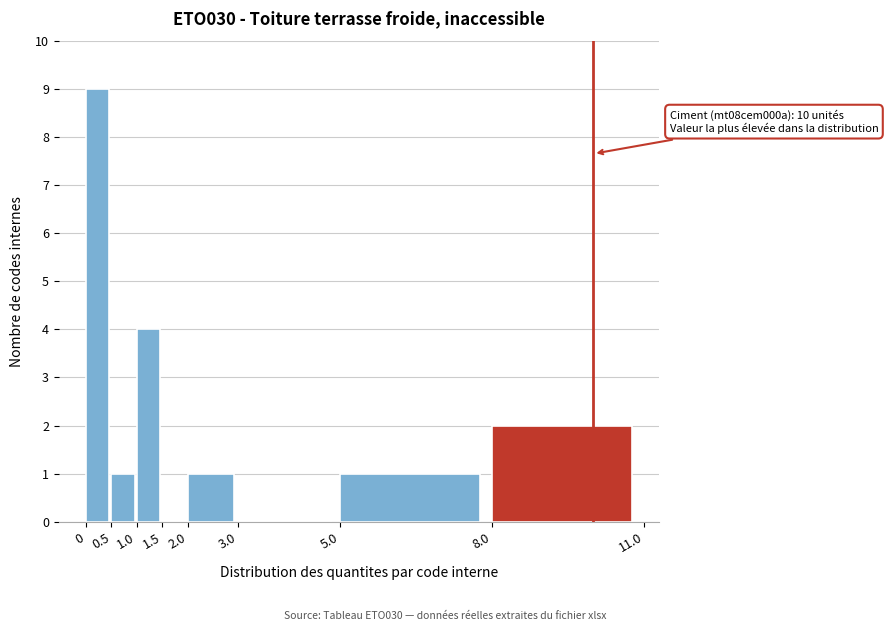

Which range on the x-axis has the tallest bar?

0 to 0.5